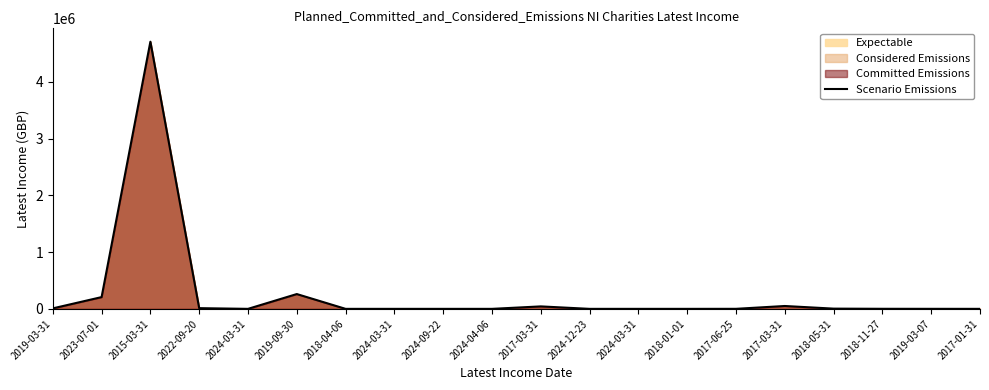

What is the sum of all values?

5294013